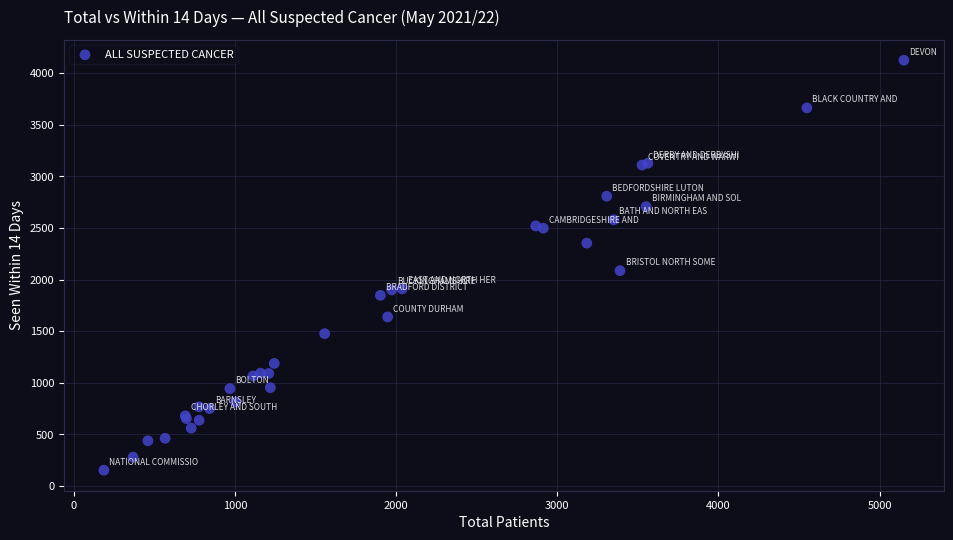

What Y value in the scatter plot is closest to 2140?

2087